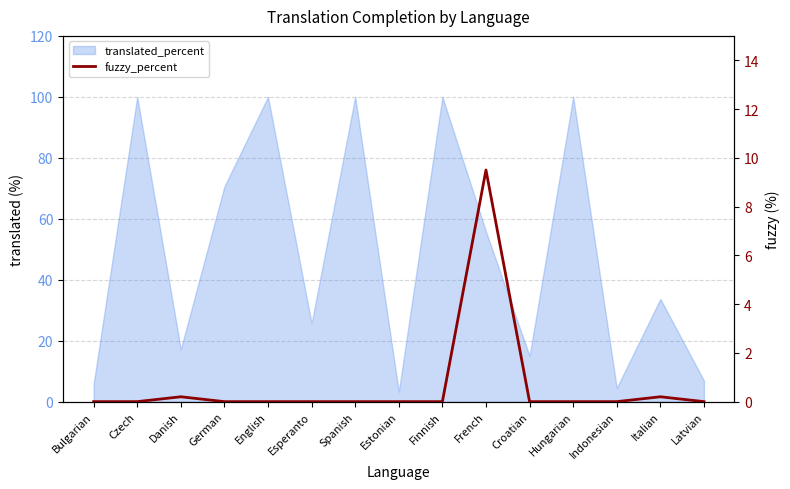

True or false: the data shows 4.2 at French.

False